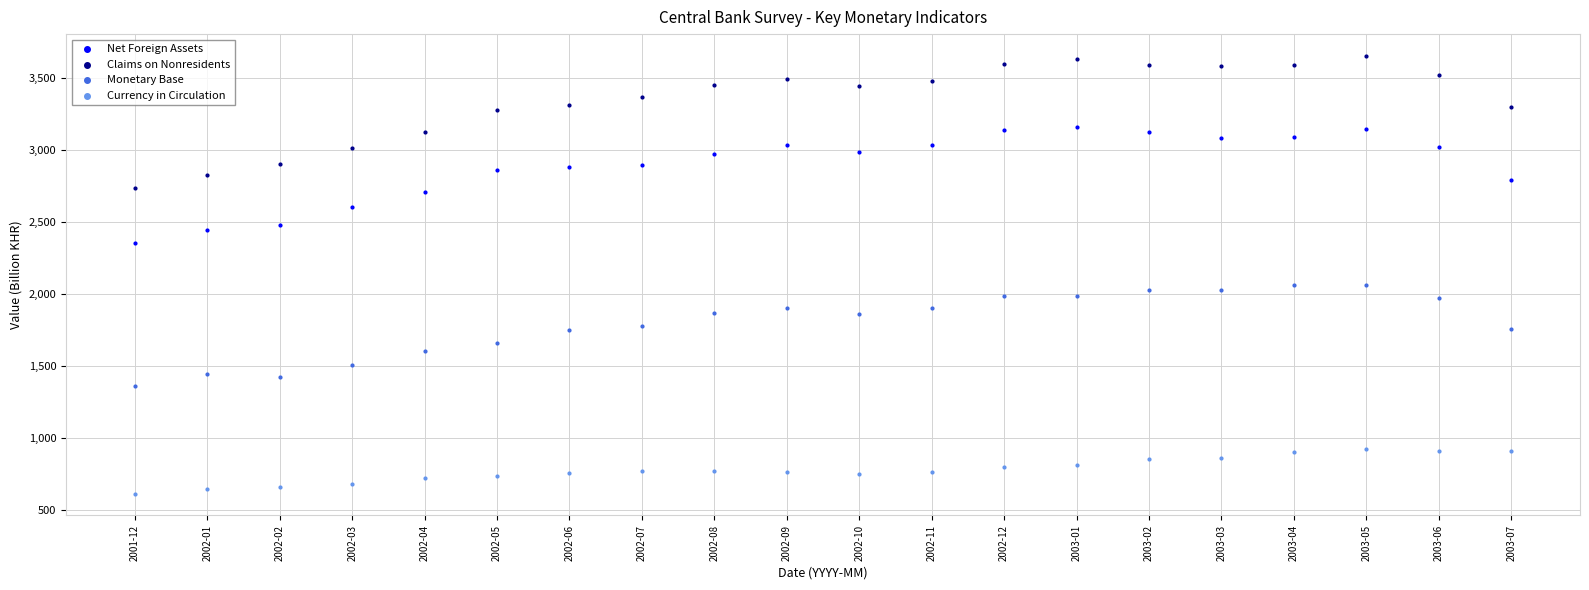

Which series reaches the minimum Y coordinate?

Currency in Circulation